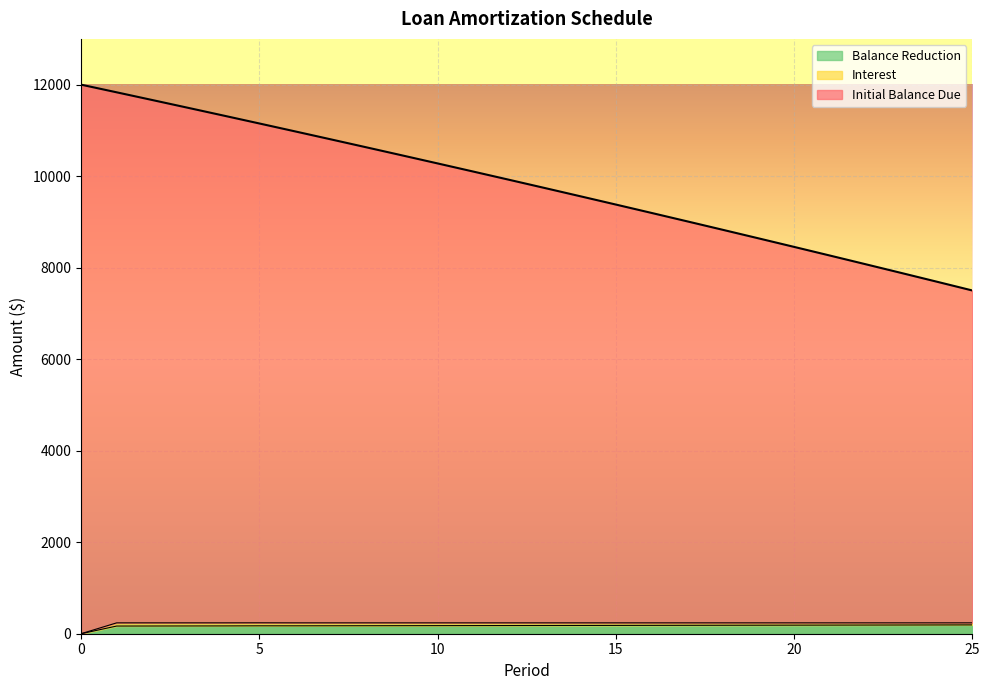

What is the value of the Initial Balance Due point at the 26th from the left?

7502.0